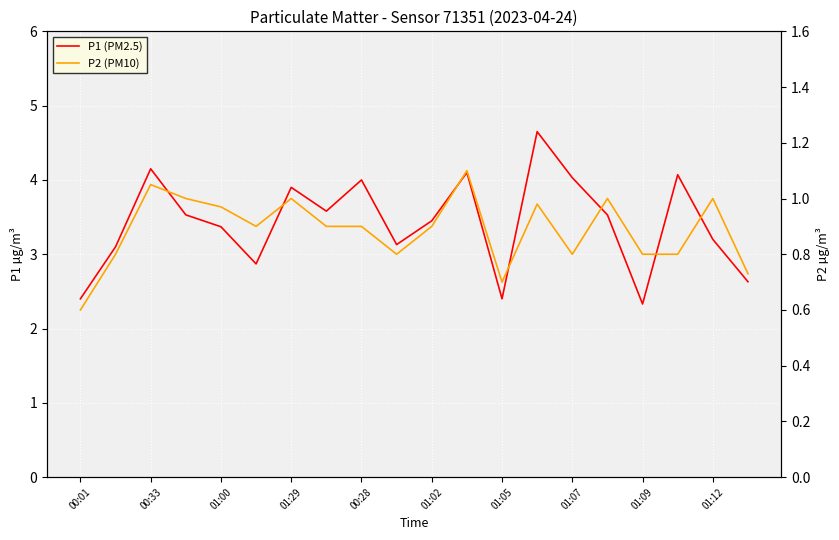

The P1 (PM2.5) series shows 1.3 at 15. True or false?

False